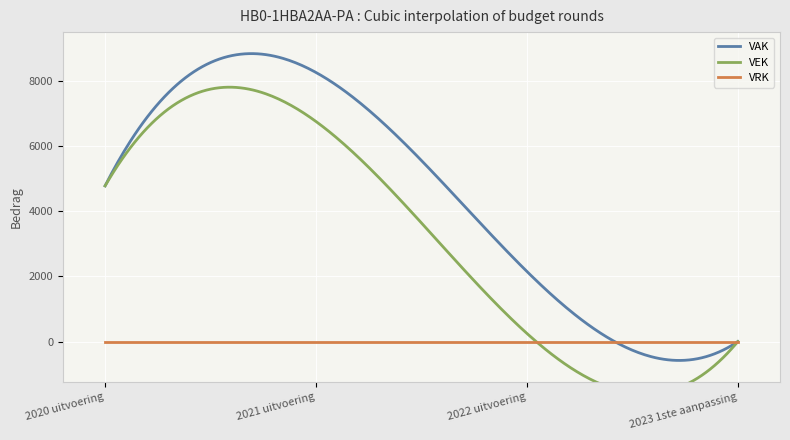

The VAK series shows 0 at 2023 1ste aanpassing. True or false?

True